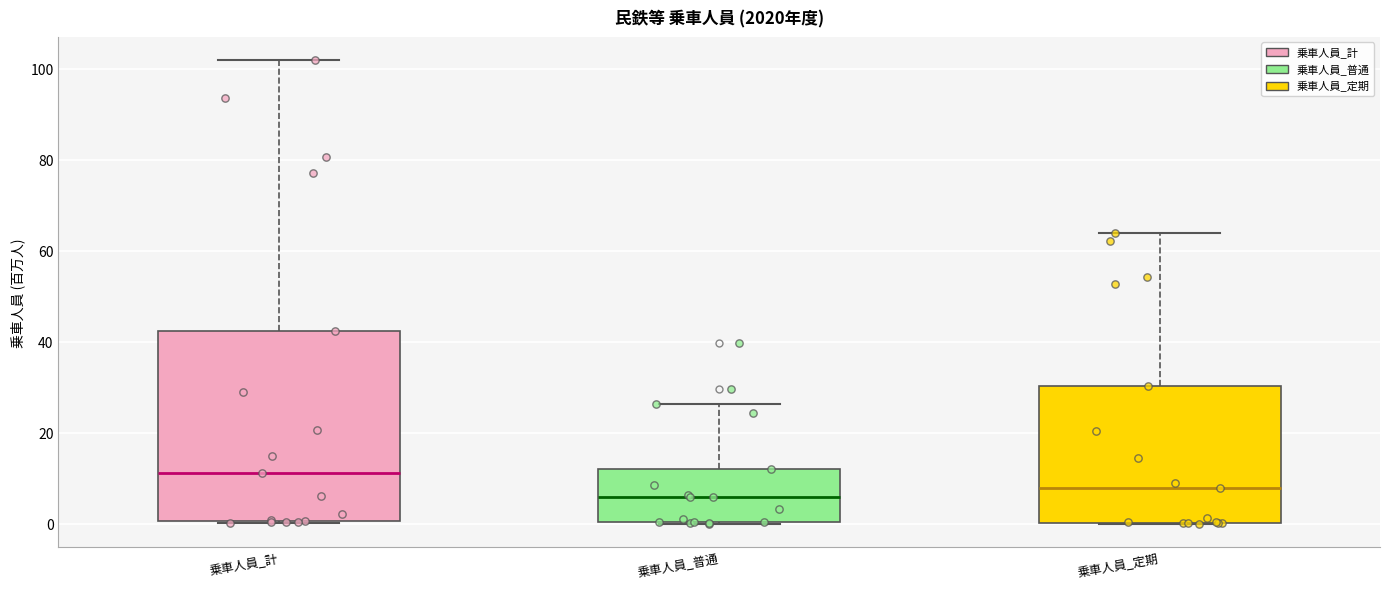

Reading left to right, transcribe this box plot: for each box, give where its median line is, the range the box spans, and where its two whiskers end, as read against the y-axis. The values are not printed on the chart, so give them approximately, as read against the axis.

乗車人員_計: median 12, box 0 to 42, whiskers 0 to 102
乗車人員_普通: median 6, box 0 to 12, whiskers 0 to 26
乗車人員_定期: median 8, box 0 to 30, whiskers 0 to 64